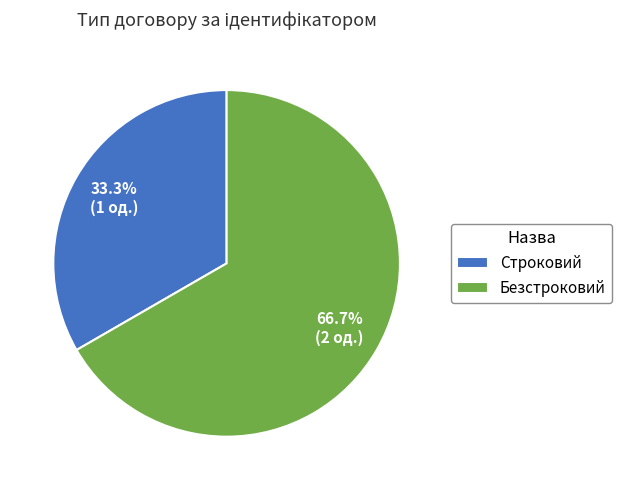

Approximately how many times larger is the value at Безстроковий compared to Строковий?

2.0